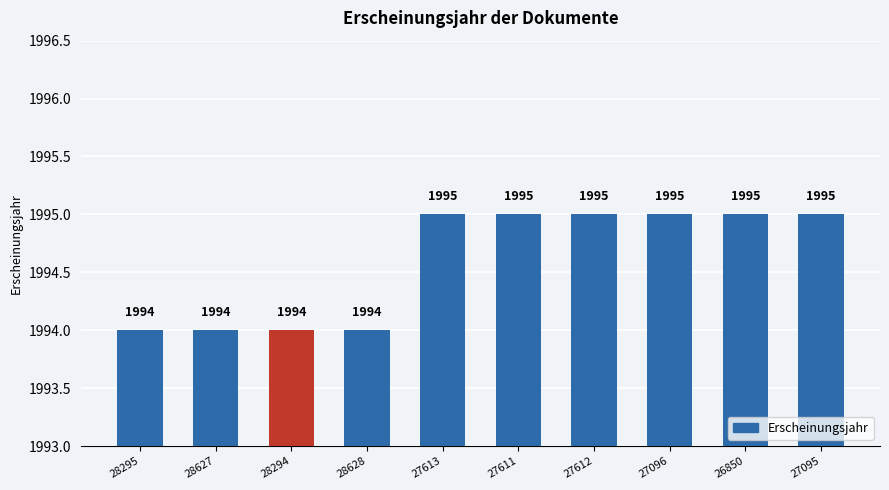

The value at 27096 is 1995. True or false?

True